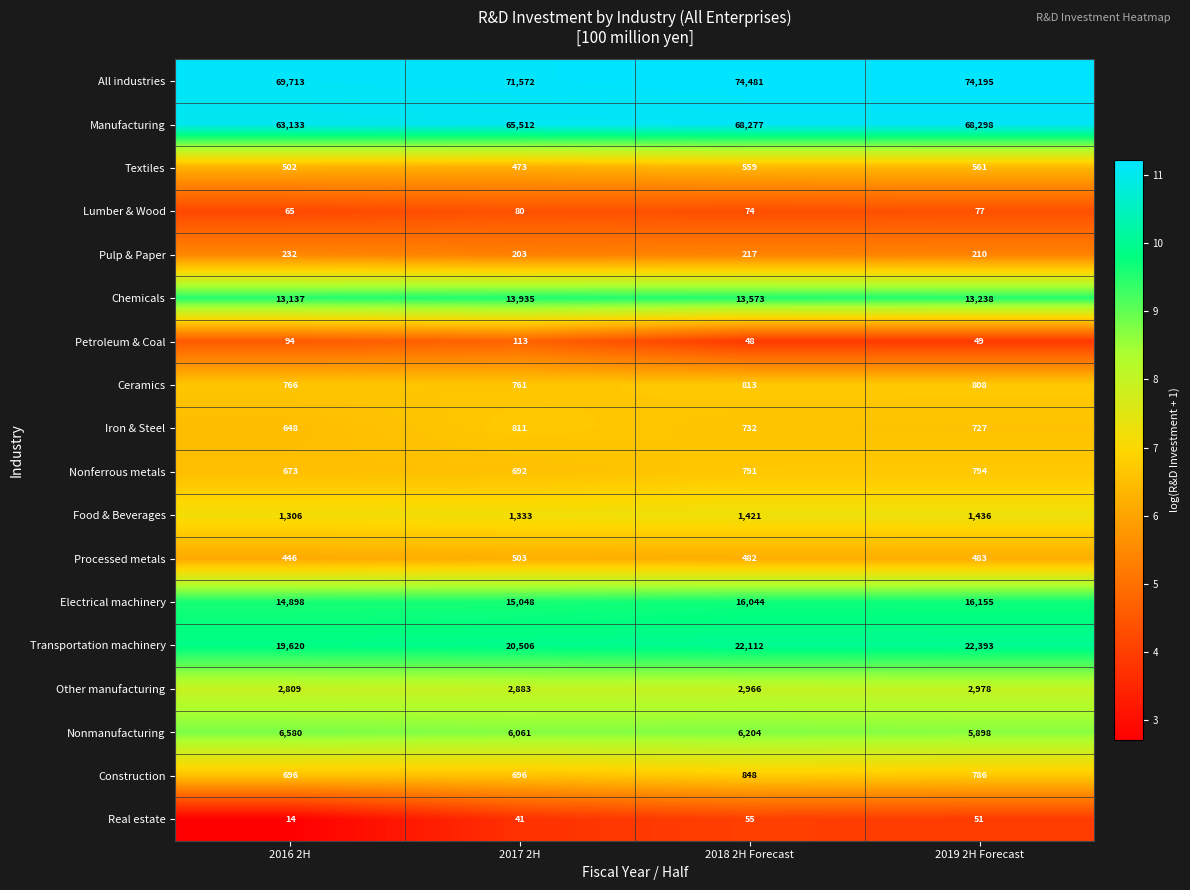

Is it true that Lumber & Wood equals 116 at 2017 2H?

False